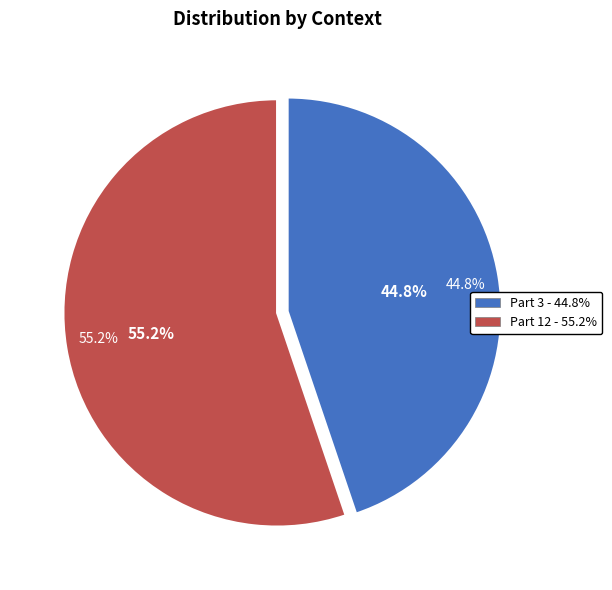

To the nearest percent, what is the combined percentage of Part 12 and Part 3?

100%